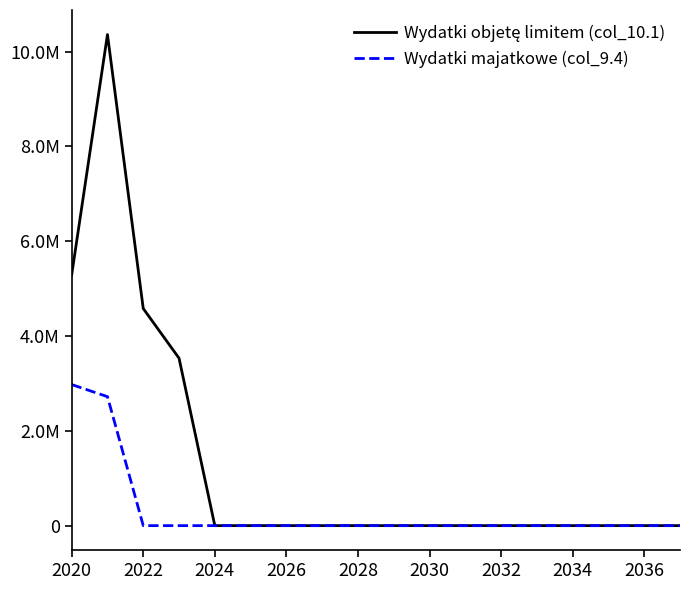

Is this an area chart (filled region under the line)?

No